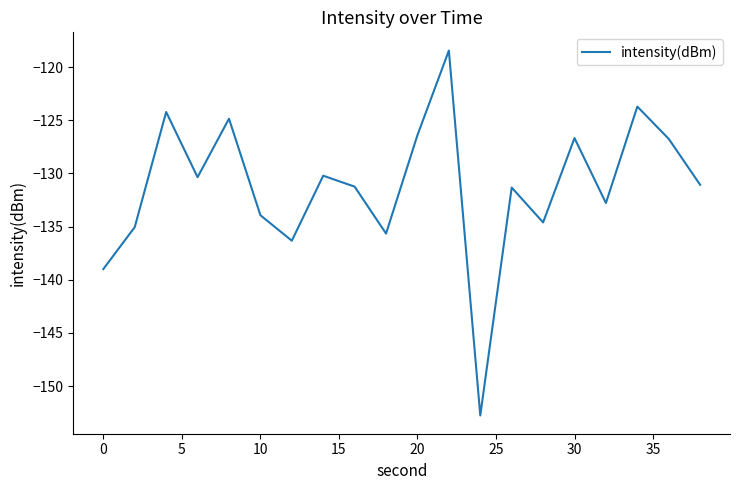

Count the number of categories in the chart.

20